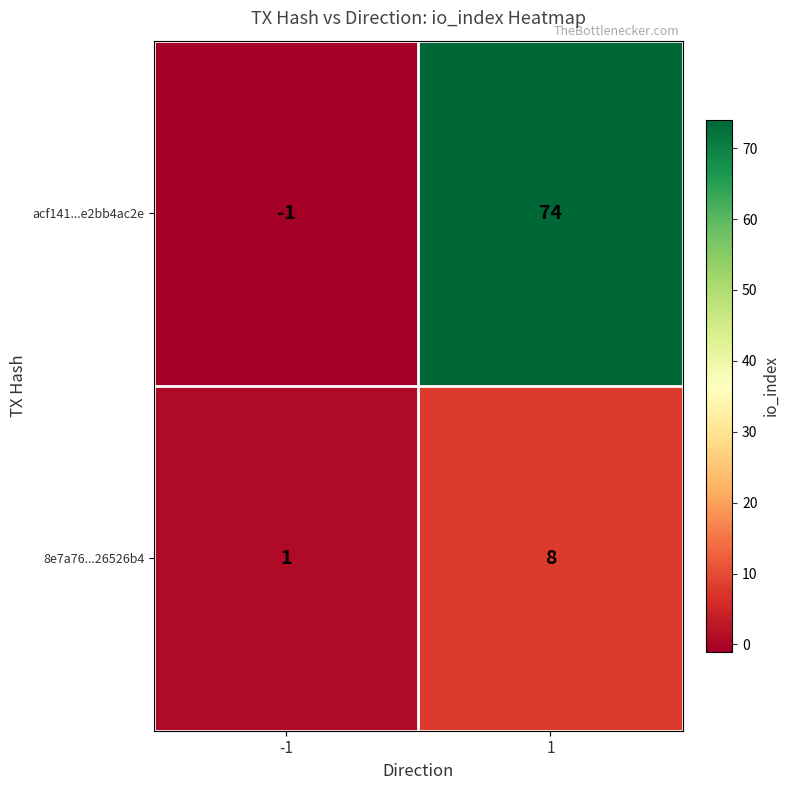

Which label corresponds to the largest value in the chart?

1